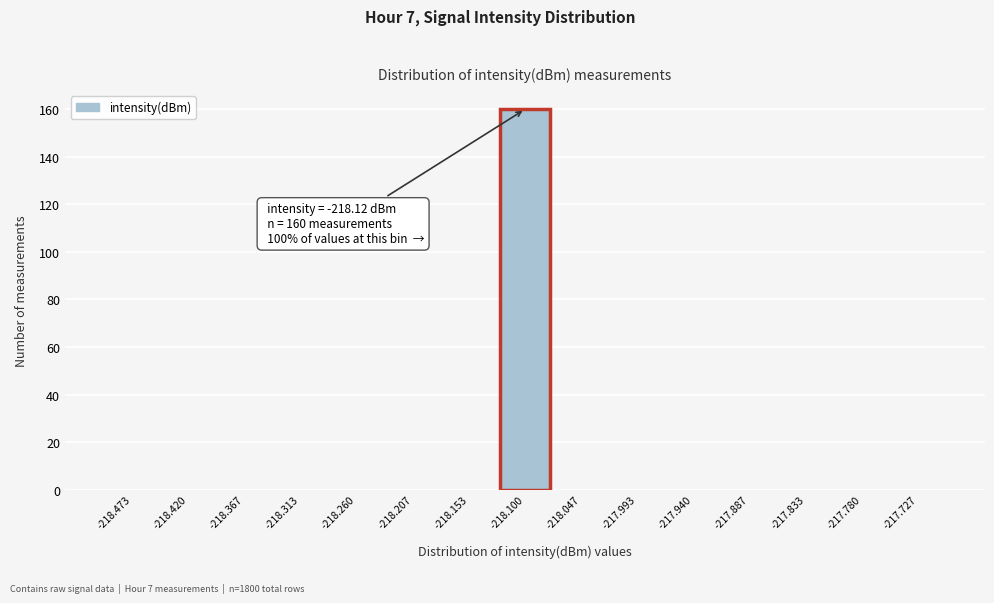

Which range on the x-axis has the tallest bar?

-218.13 to -218.07